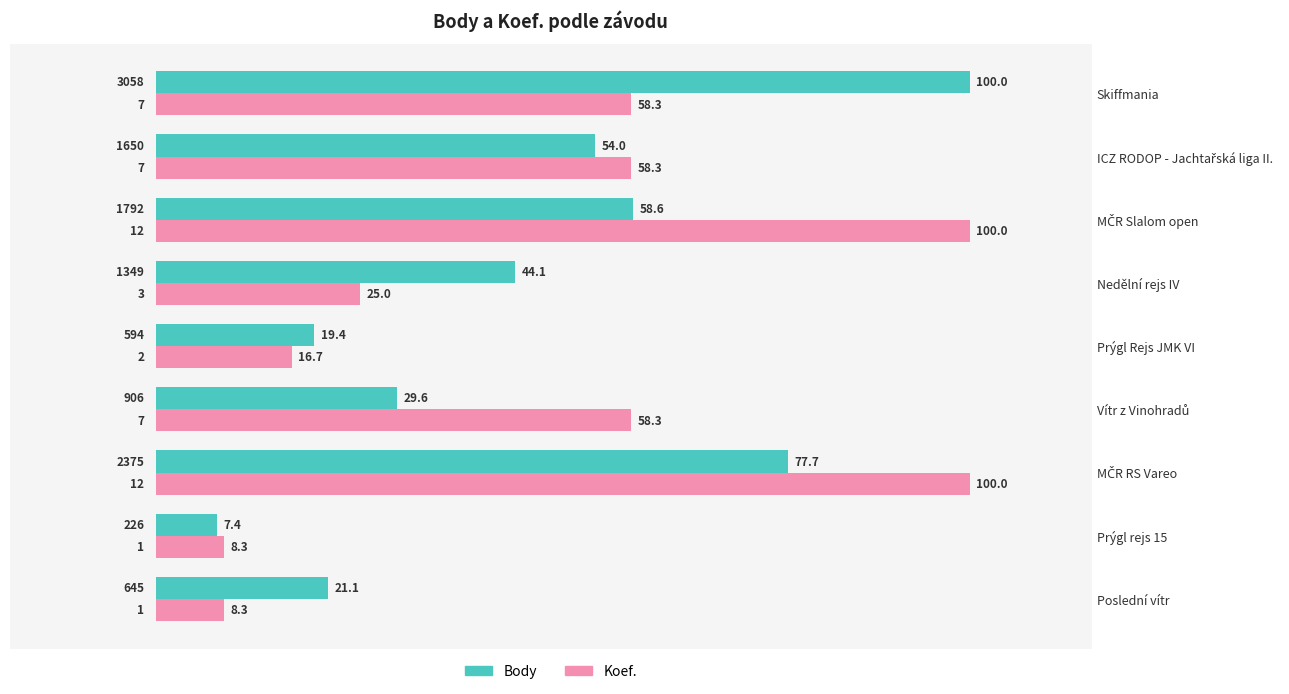

Read the Body value at Skiffmania.

100.0